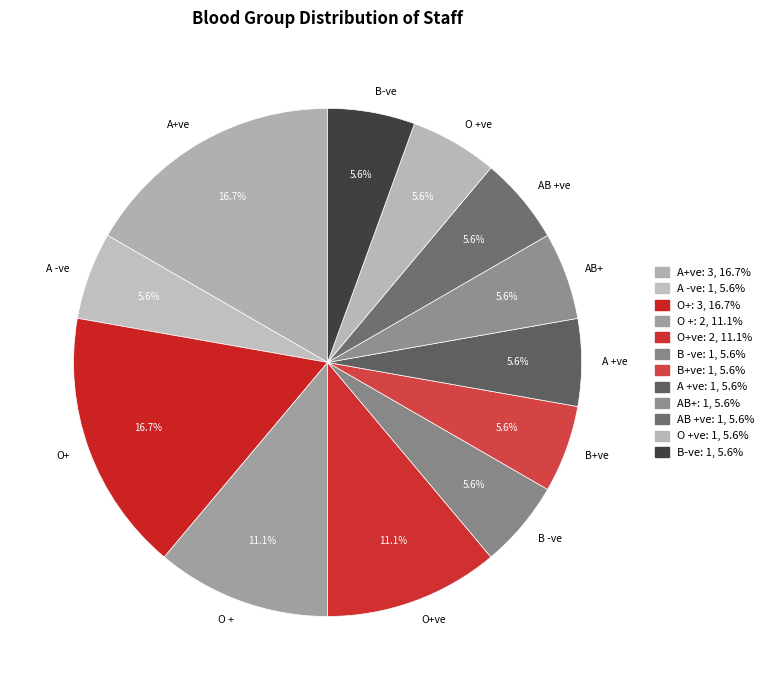

What percentage is the B -ve slice, to the nearest percent?

6%